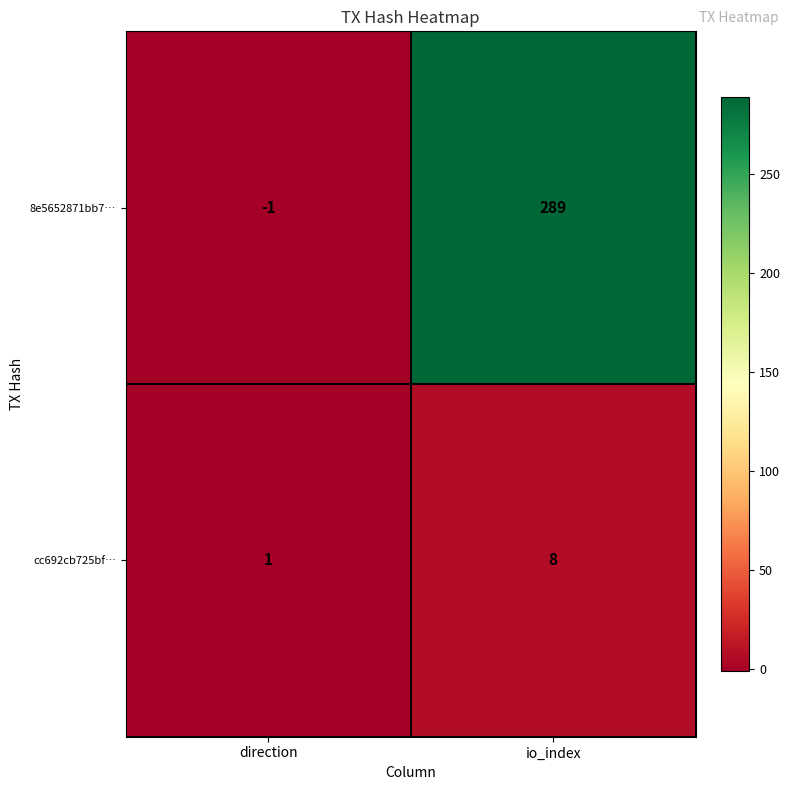

At which category does the chart reach its peak across all series?

io_index